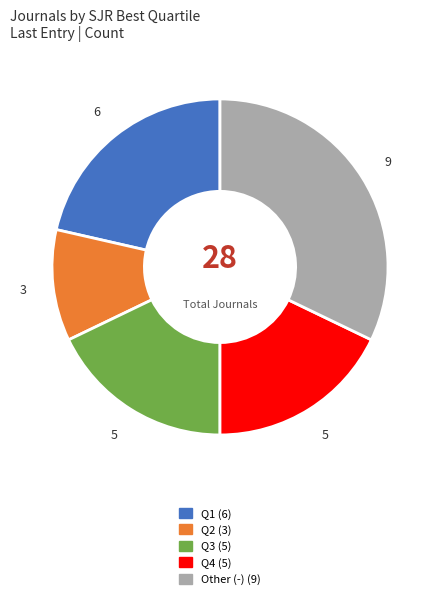

How many segments does this pie chart have?

5